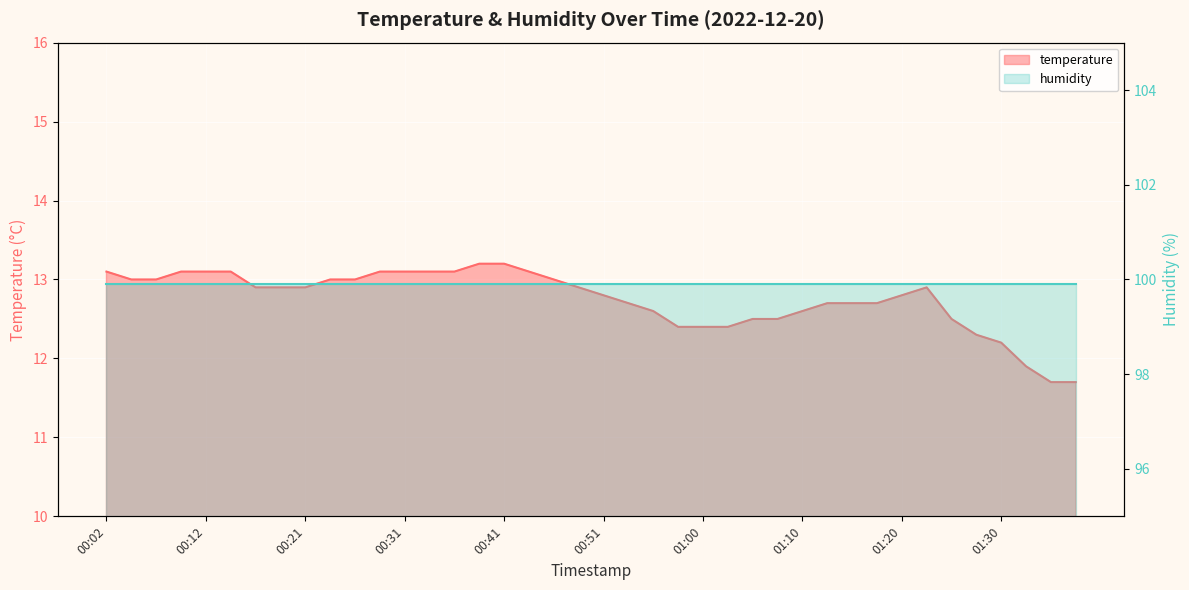

What position from the right is 00:51?

20